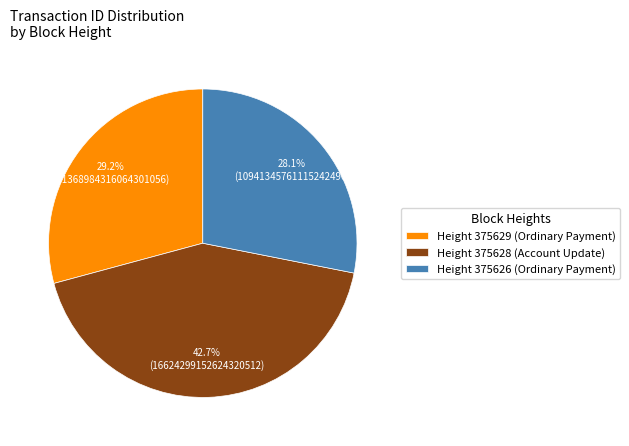

Rank the categories by value from lowest to highest.

Height 375626 (Ordinary Payment), Height 375629 (Ordinary Payment), Height 375628 (Account Update)